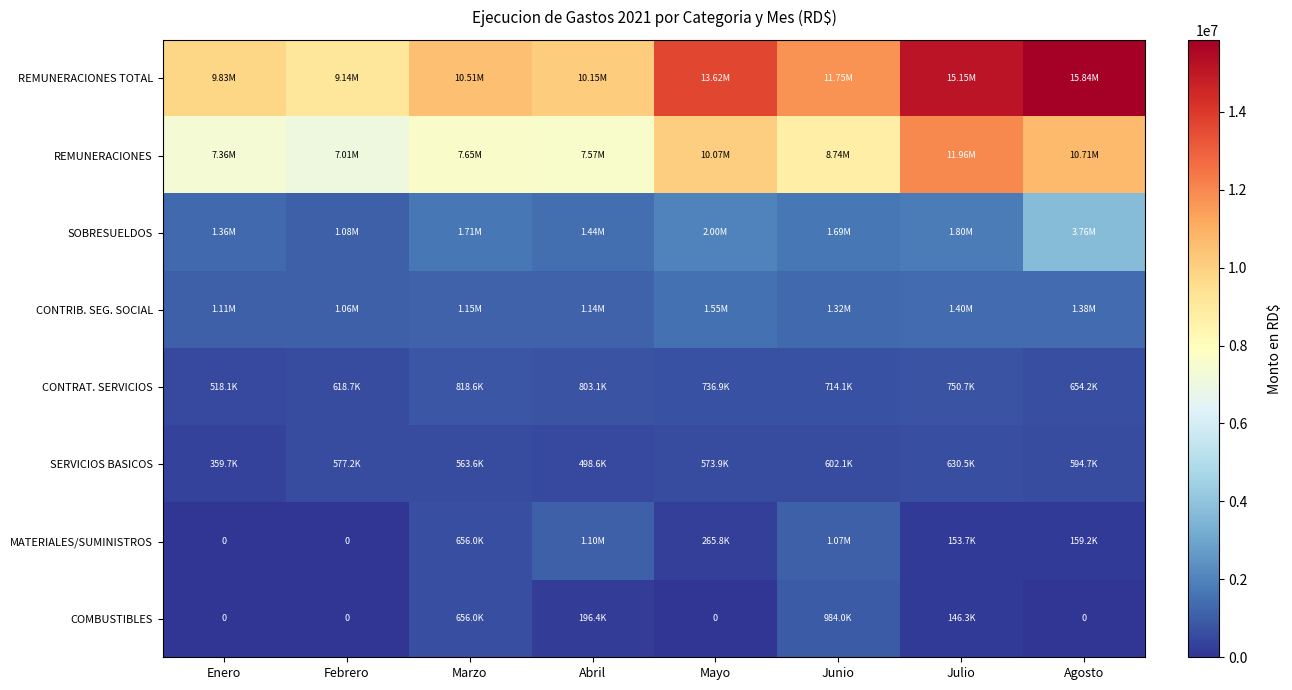

The COMBUSTIBLES series shows -354346.9 at Febrero. True or false?

False